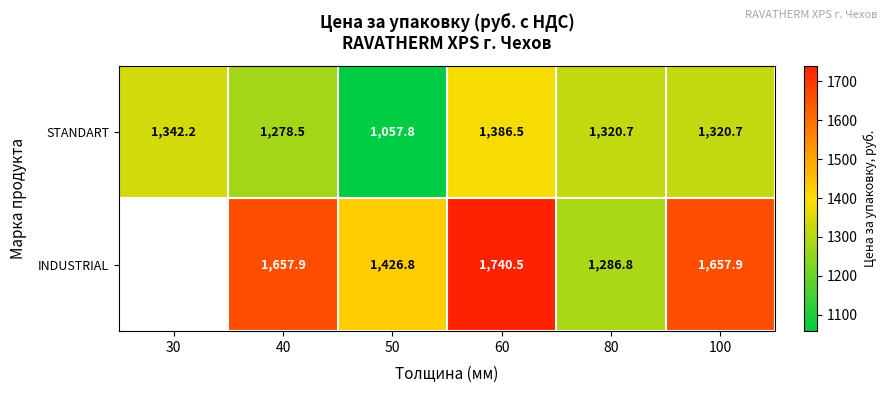

At how many categories does at least one series exceed 1095?

6